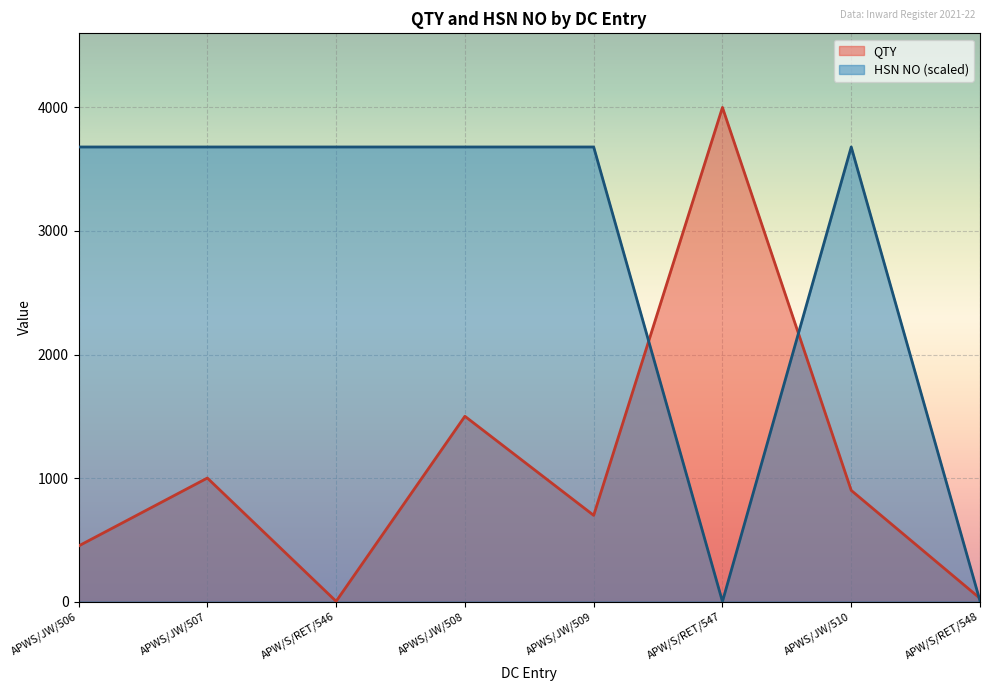

Reading left to right, list all the values displayed in this chart.

QTY: 450.0	1000.0	2.0	1500.0	698.0	4000.0	900.0	26.0
HSN NO: 3680.0	3680.0	3680.0	3680.0	3680.0	0.0	3680.0	4.9